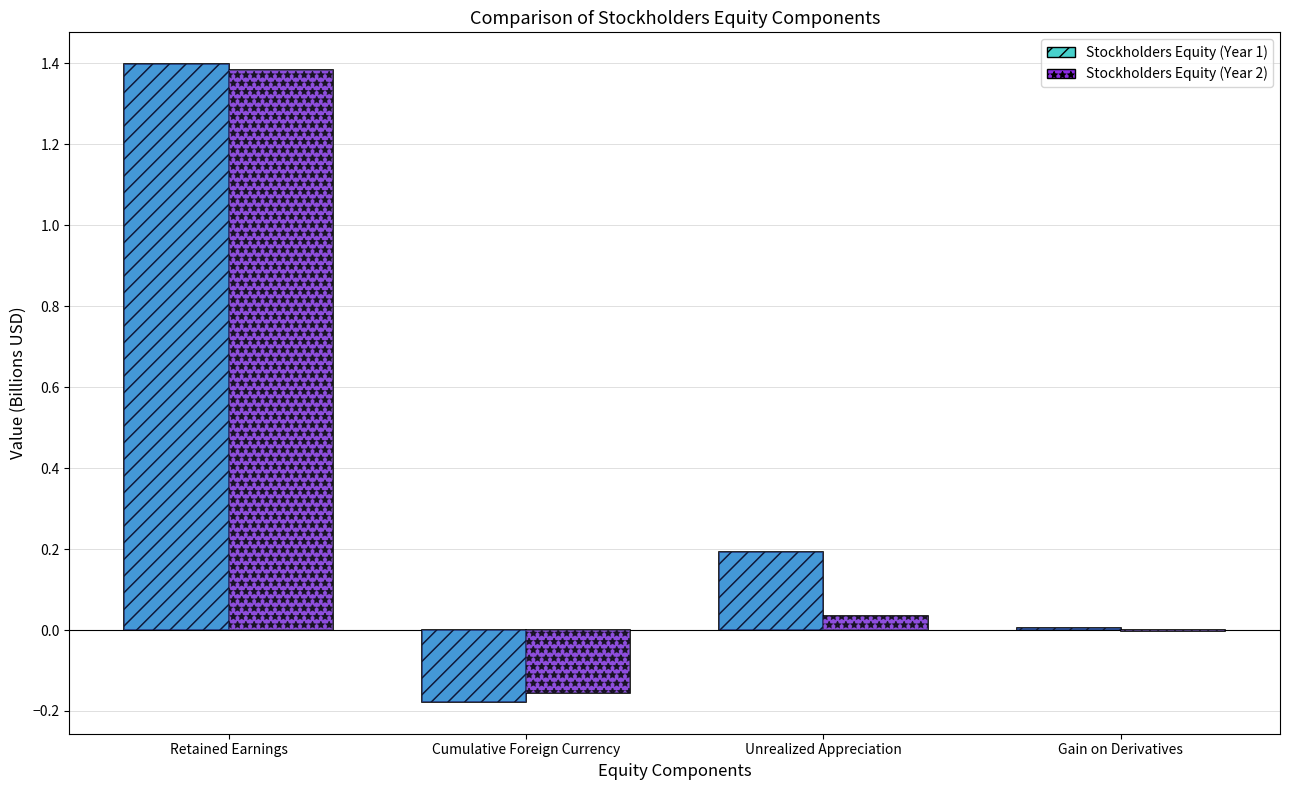

What is the difference between the second highest and minimum values in the Stockholders Equity (Year 1) series?

0.4